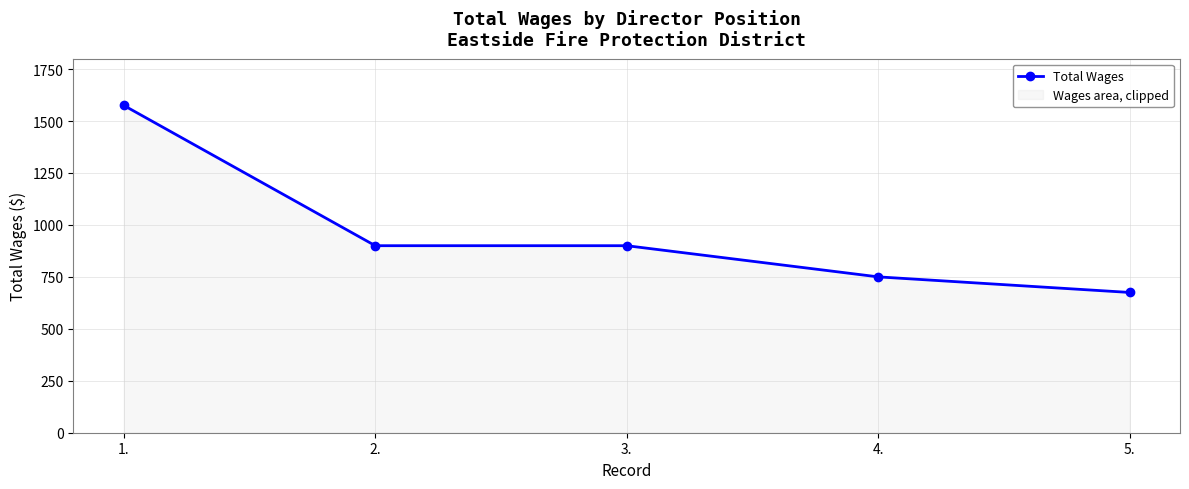

True or false: there are more than 2 points higher than both neighbors.

False